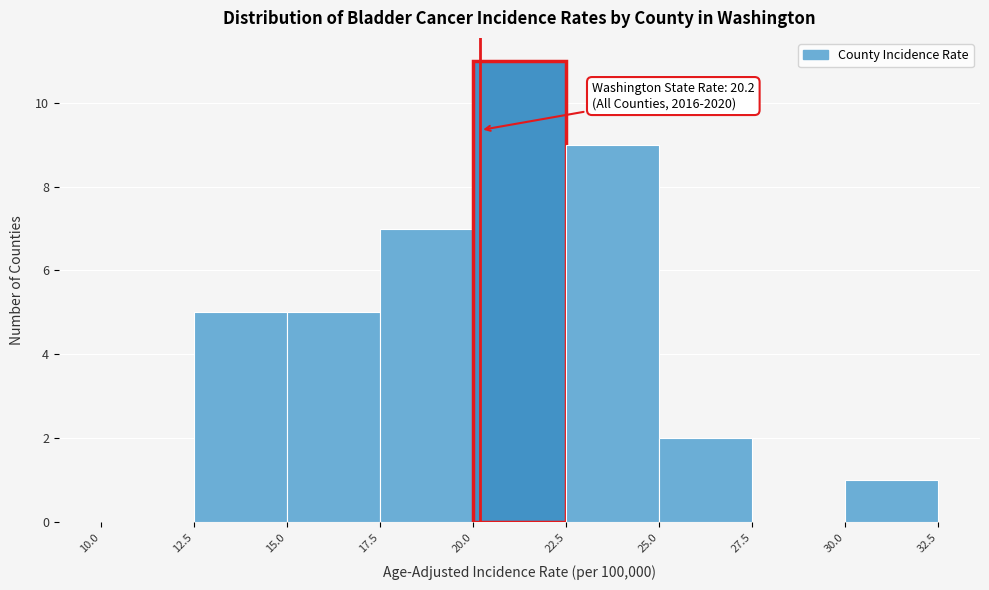

Which range on the x-axis has the tallest bar?

20.0 to 22.5